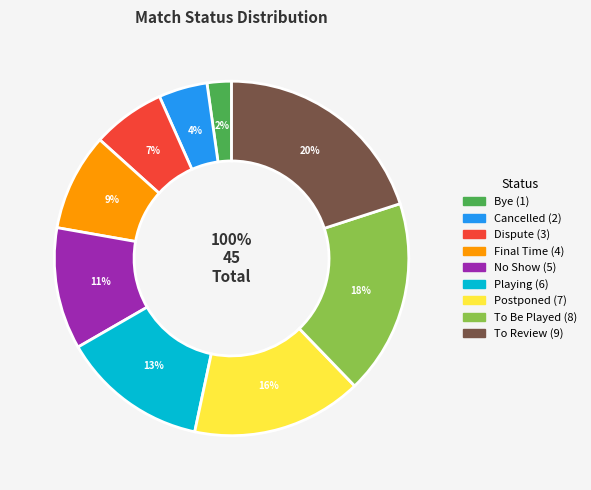

How many segments does this pie chart have?

9